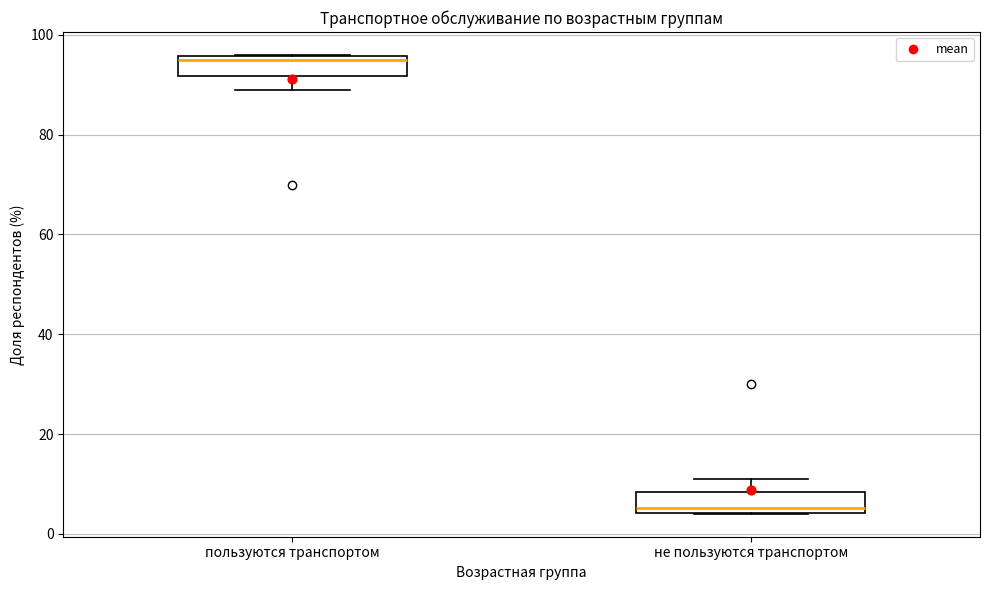

Reading left to right, transcribe this box plot: for each box, give where its median line is, the range the box spans, and where its two whiskers end, as read against the y-axis. The values are not printed on the chart, so give them approximately, as read against the axis.

пользуются транспортом: median 94, box 92 to 96, whiskers 90 to 96
не пользуются транспортом: median 6, box 4 to 8, whiskers 4 to 10